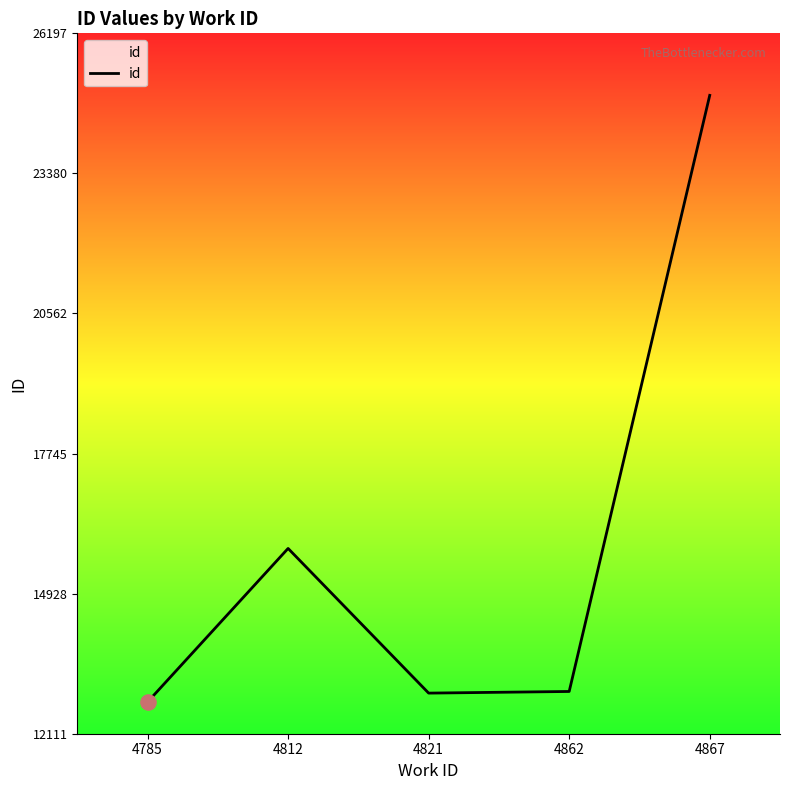

What is the change in value from 4785 to 4821?

+179.3